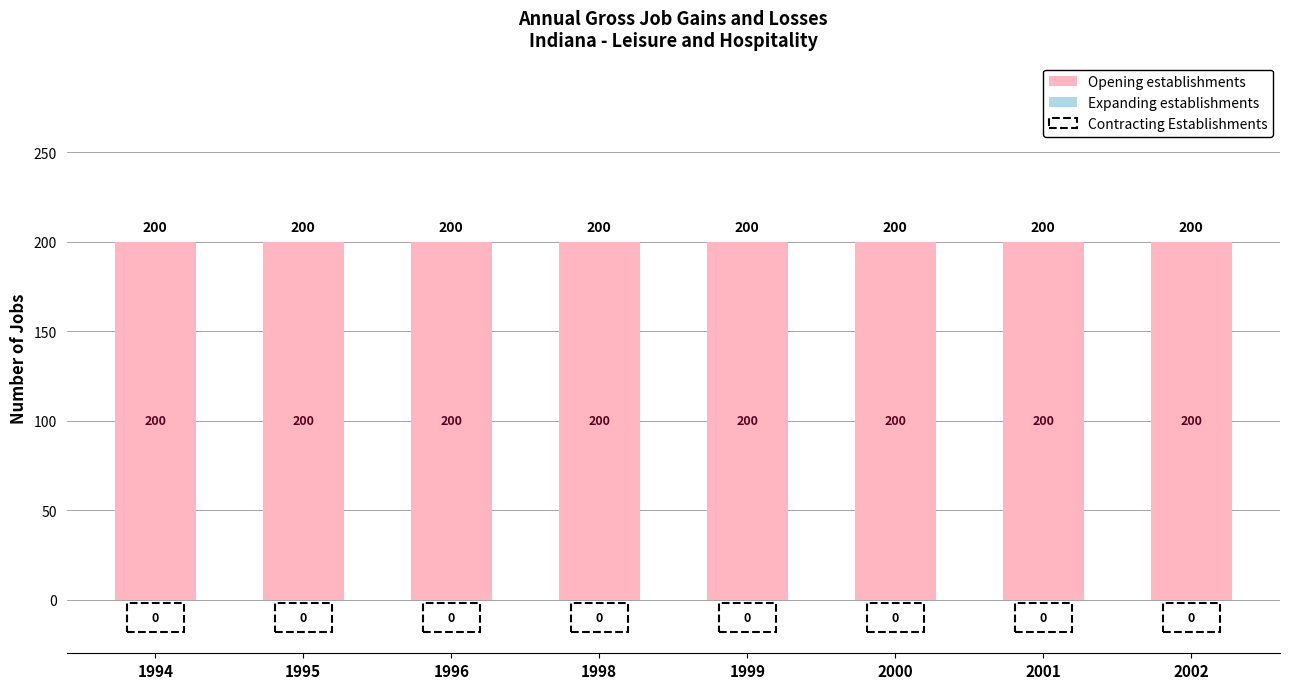

What is the total value across all series at 2001?

200